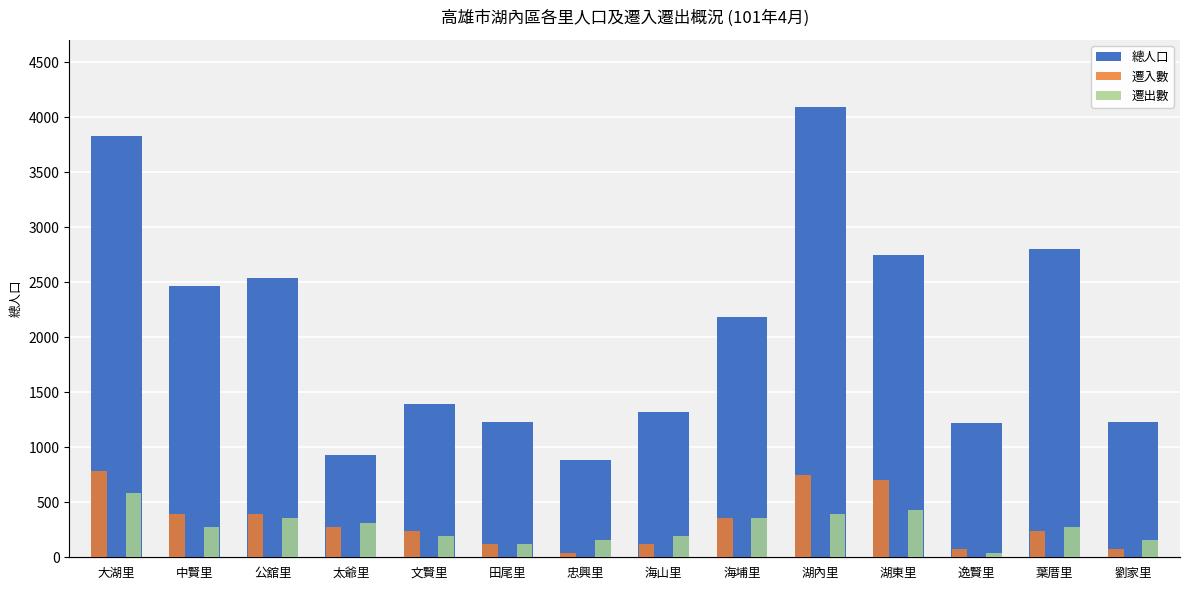

What position from the left is 田尾里?

6